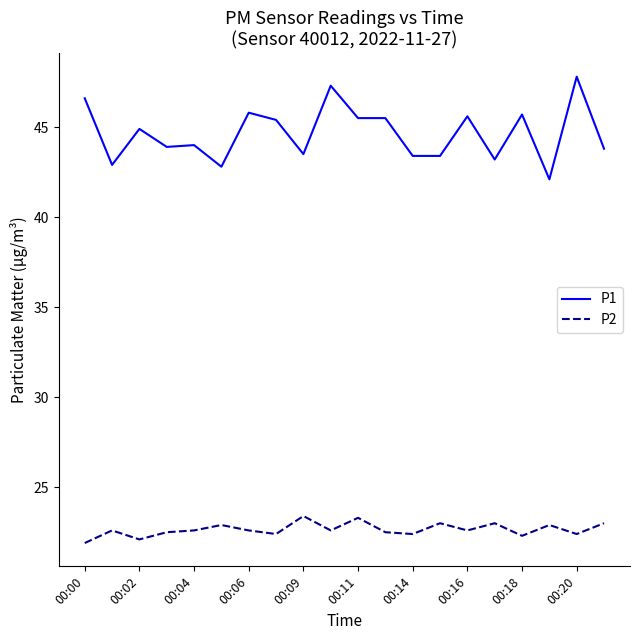

What is the difference between the maximum and minimum values in the P1 series?

5.7